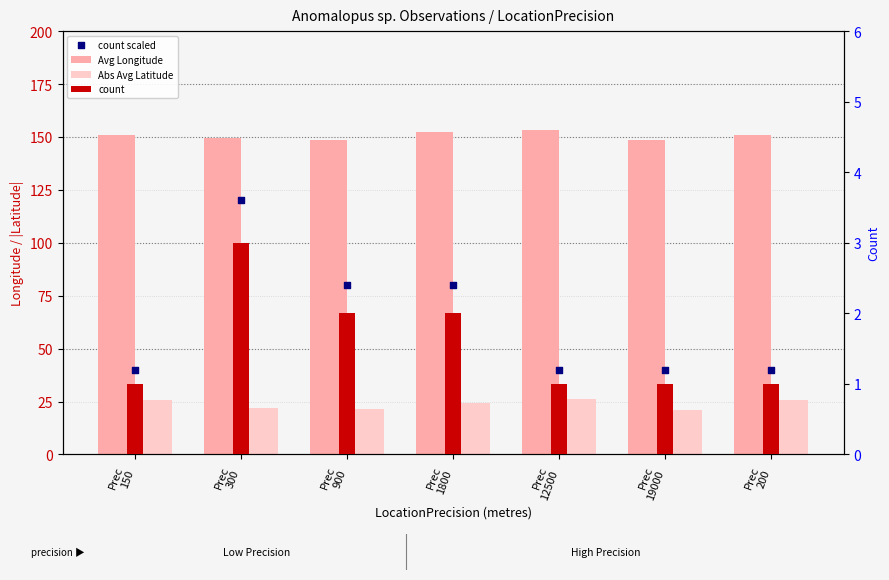

Which series has the largest Y range (max minus min)?

count scaled